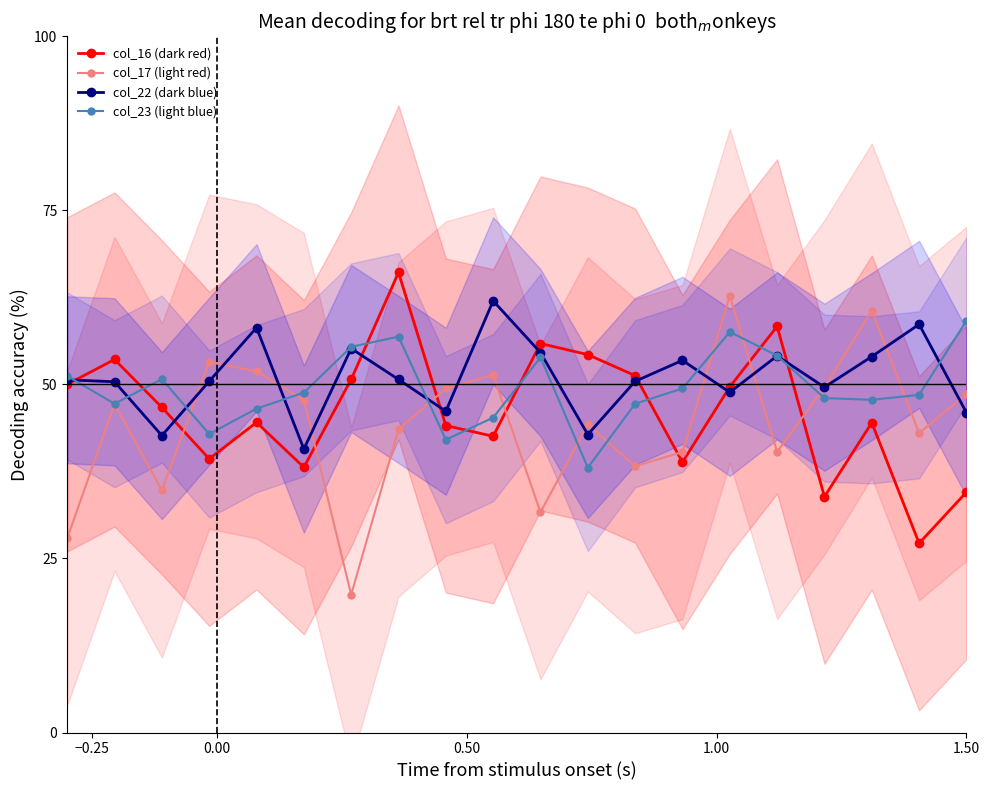

How many interior local valleys does the col_16 (dark red) series have?

6